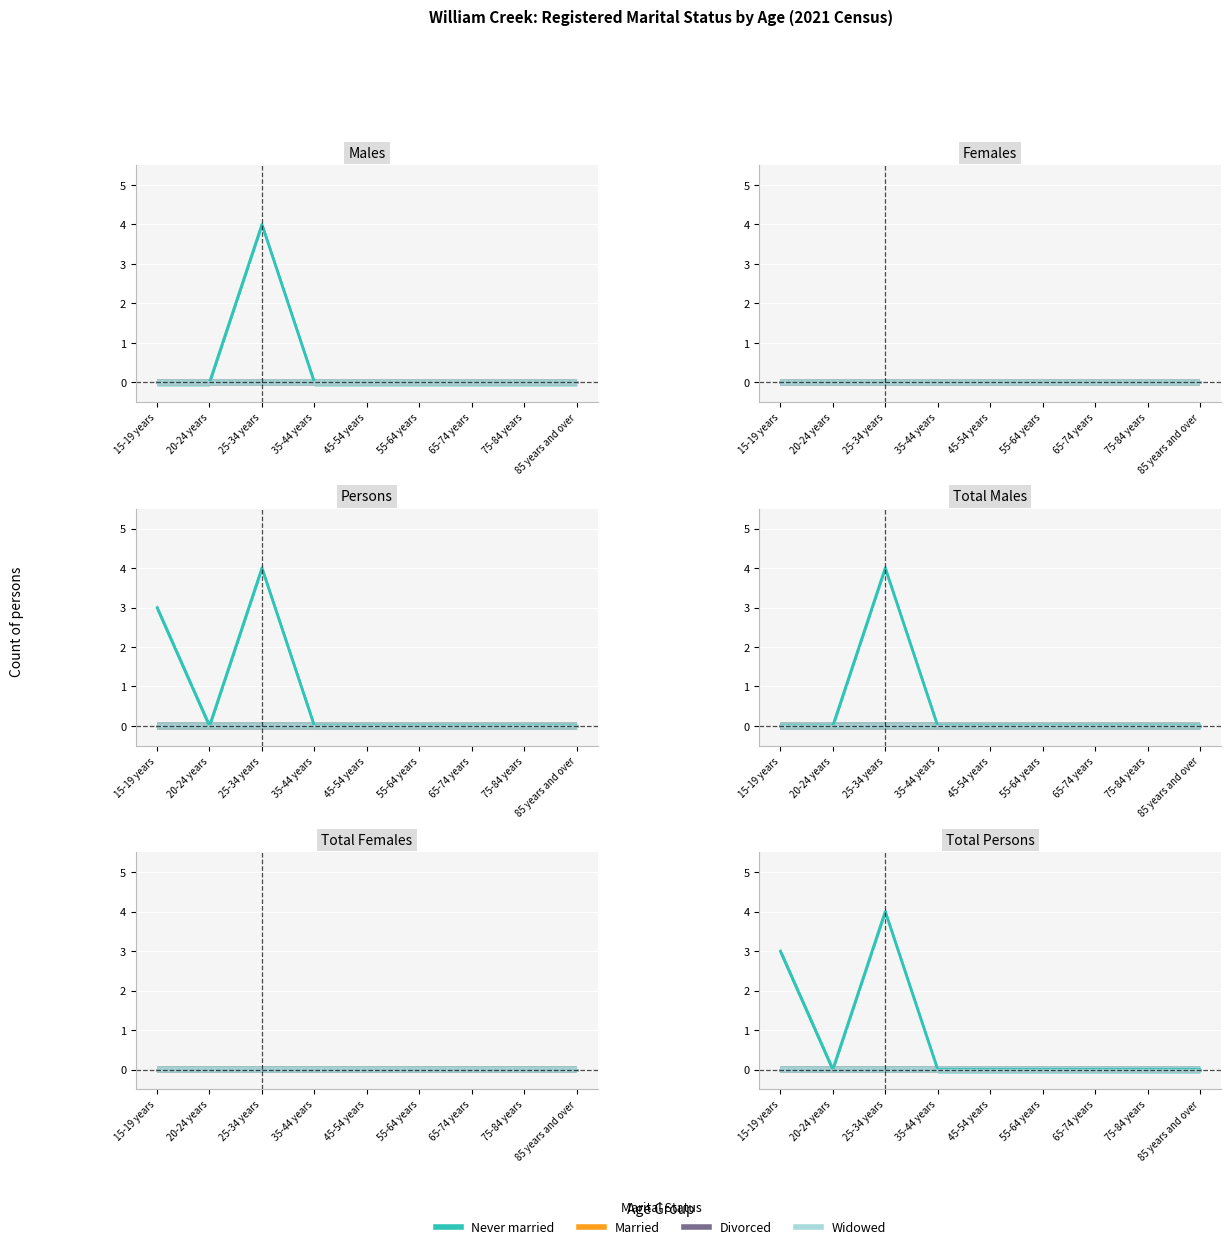

True or false: Never married has more than 2 points higher than both neighbors.

False